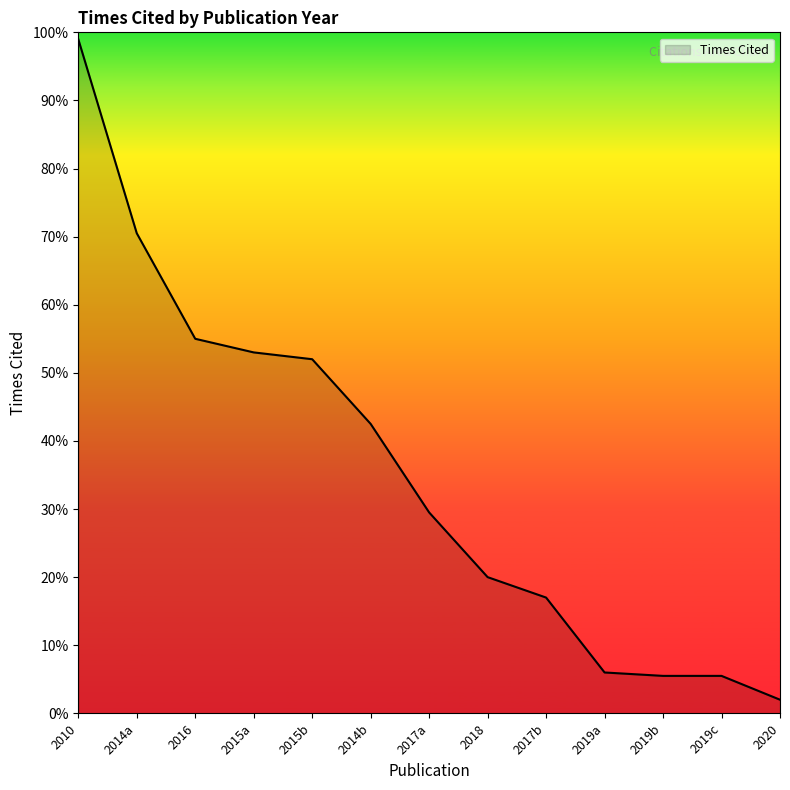

List the labels in order of value, smallest first.

2020, 2019b, 2019c, 2019a, 2017b, 2018, 2017a, 2014b, 2015b, 2015a, 2016, 2014a, 2010